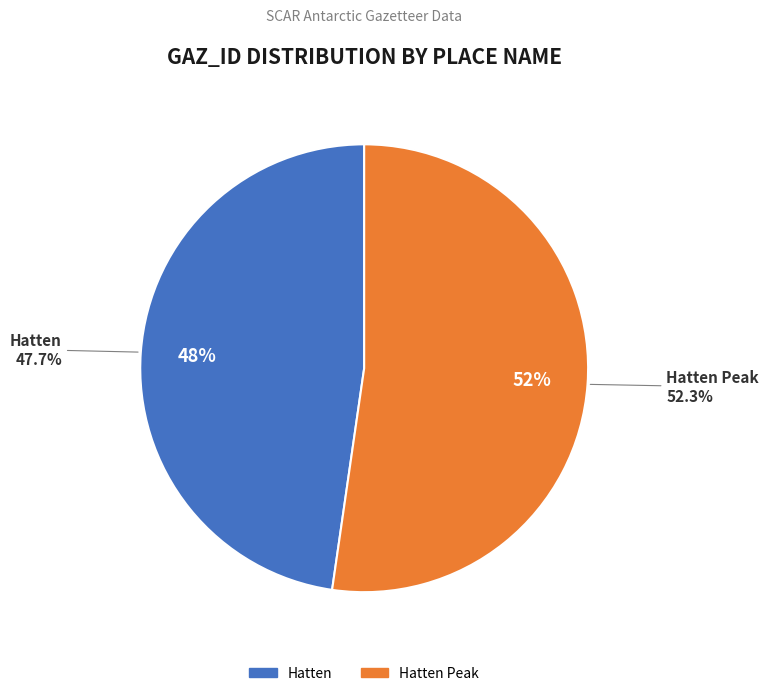

To the nearest percent, what portion does Hatten represent?

48%